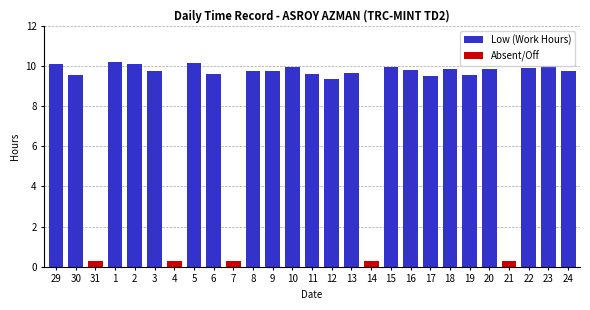

The chart shows a value of 9.9 at 22. True or false?

True